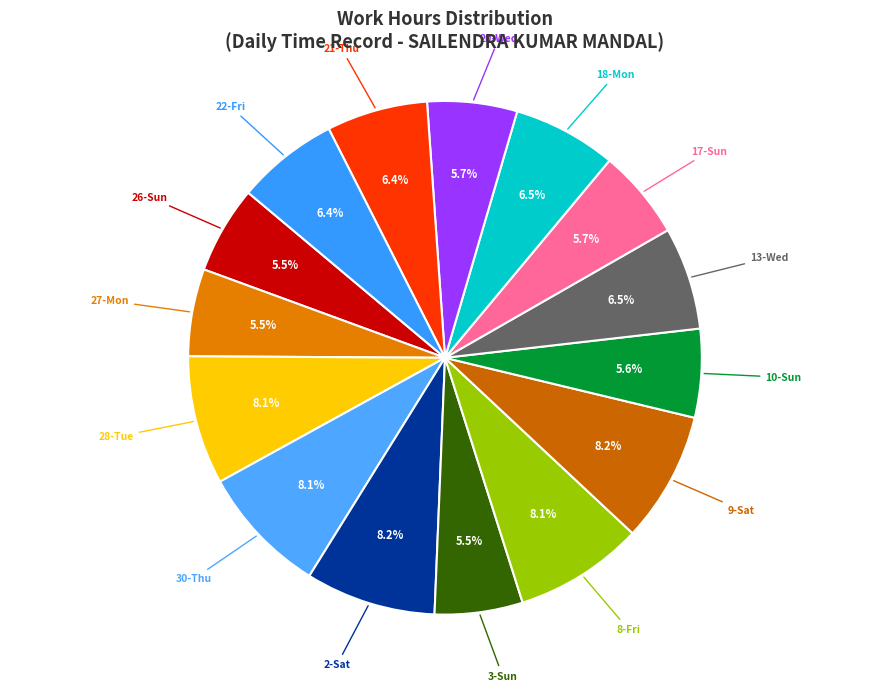

To the nearest percent, what is the difference between the largest and smallest slice percentages?

3%